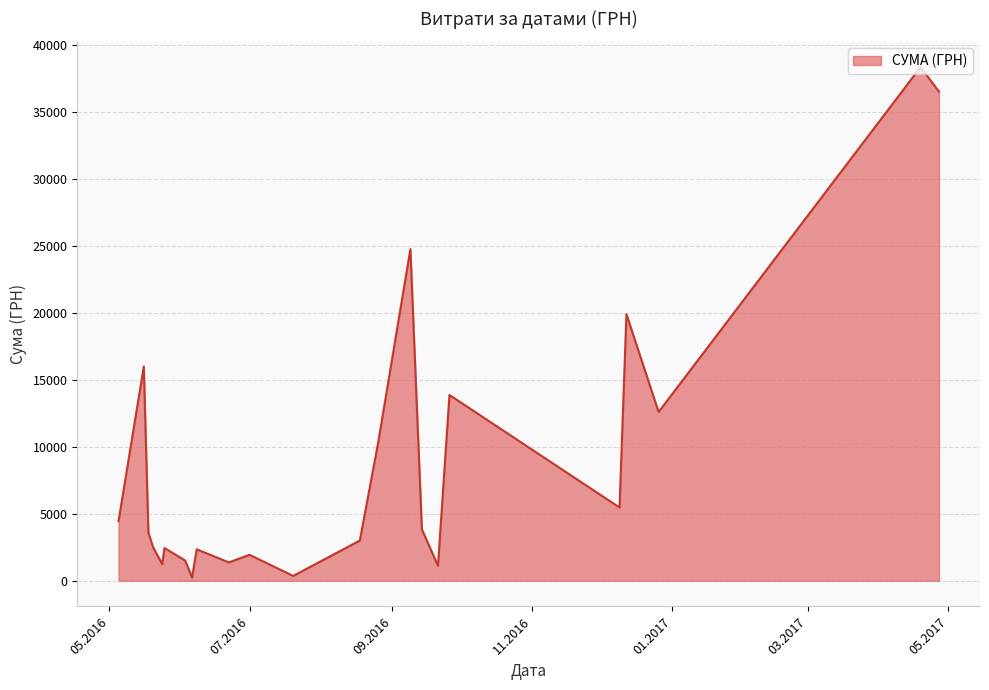

What is the difference between the maximum and minimum values?

38083.2